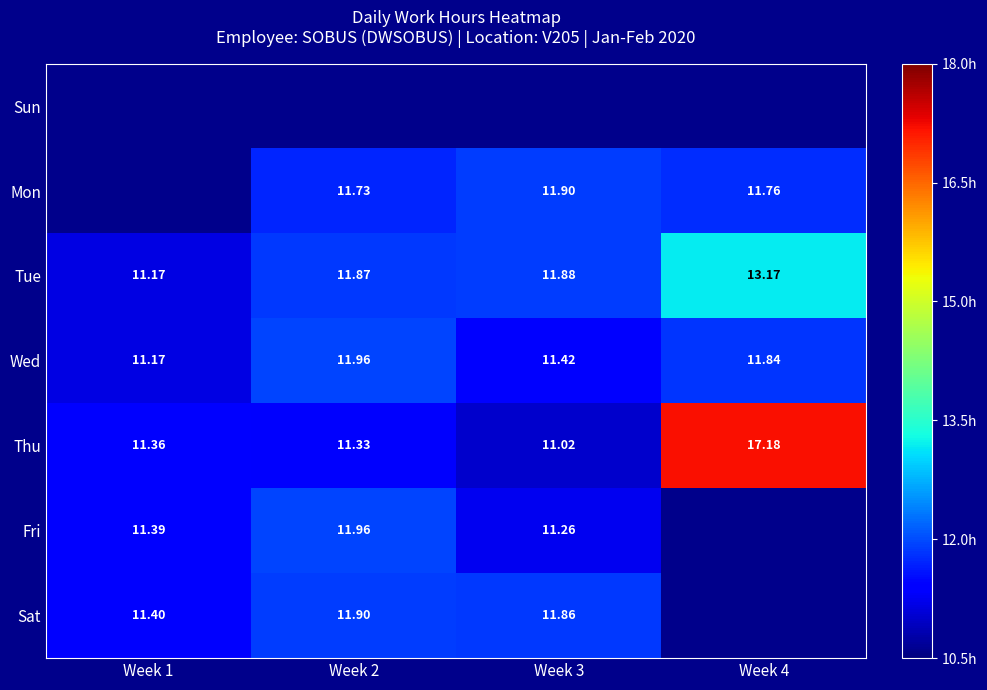

Which series has the largest total across all categories?

Thu